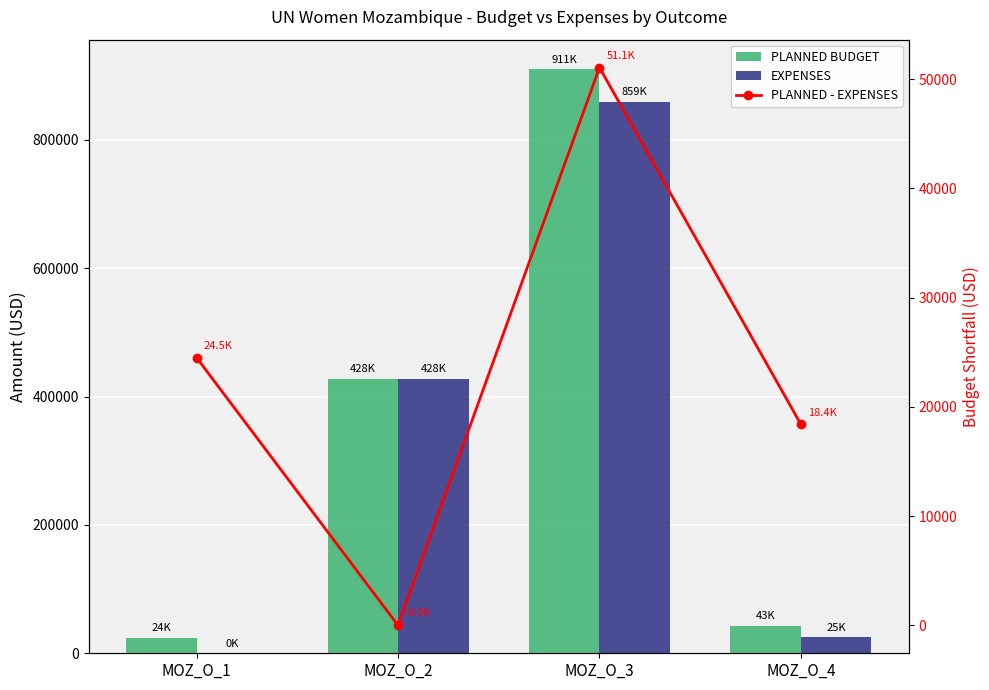

Reading right to left, list all the values displayed in this chart.

PLANNED BUDGET: 43198.0	910508.0	428095.0	24500.0
EXPENSES: 24819.8	859454.8	428108.8	0.0
PLANNED - EXPENSES: 18378.2	51053.2	-13.8	24500.0